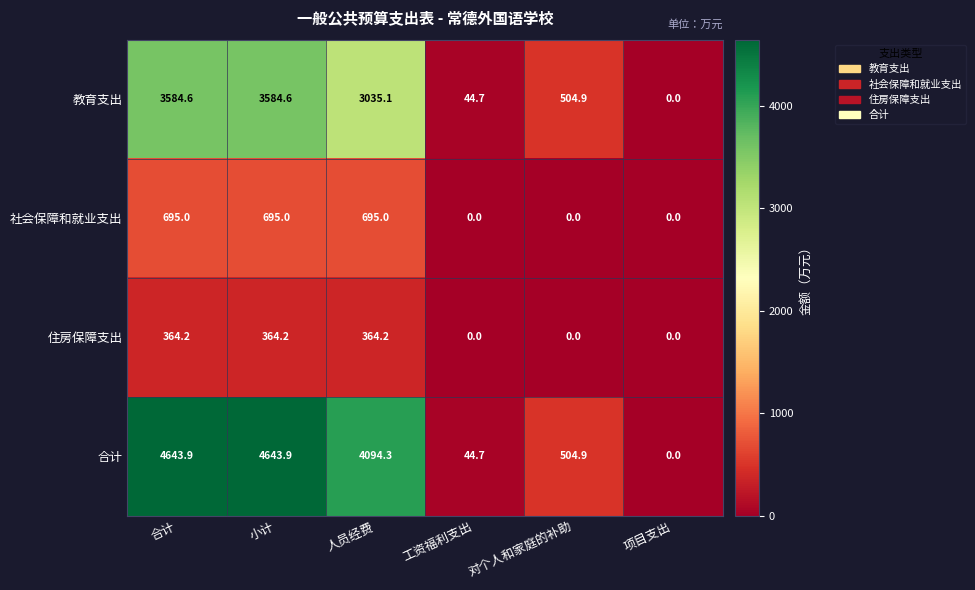

What is the total value across all series at 对个人和家庭的补助?

1009.8